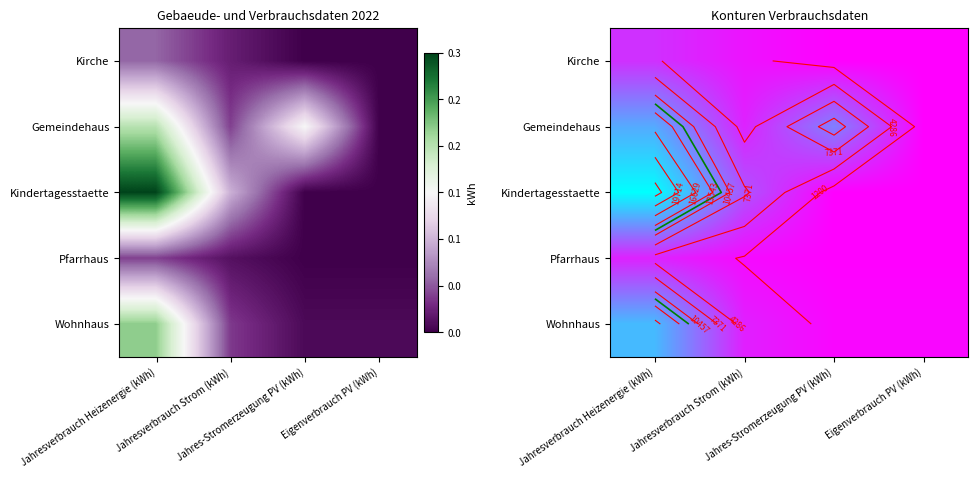

Which series has the largest range (max minus min)?

Kindertagesstaette